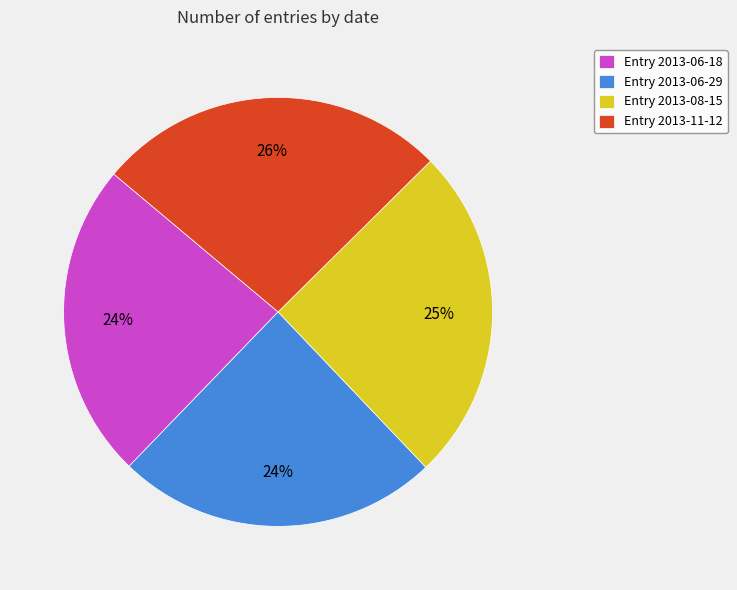

To the nearest percent, what is the average slice percentage?

25%